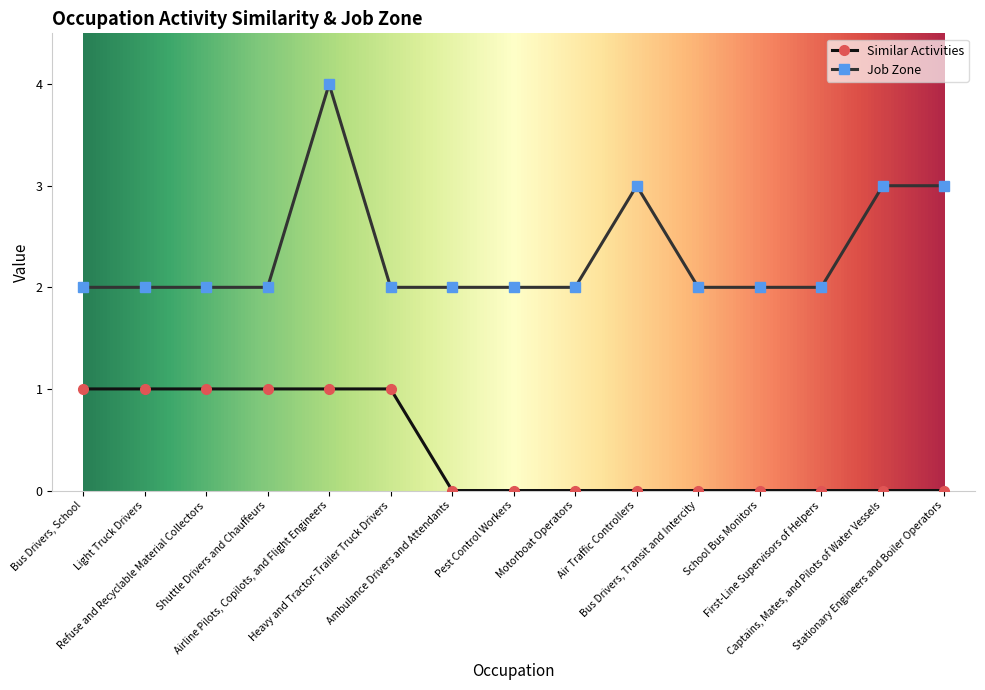

What is the label of the 6th point from the left?

Heavy and Tractor-Trailer Truck Drivers